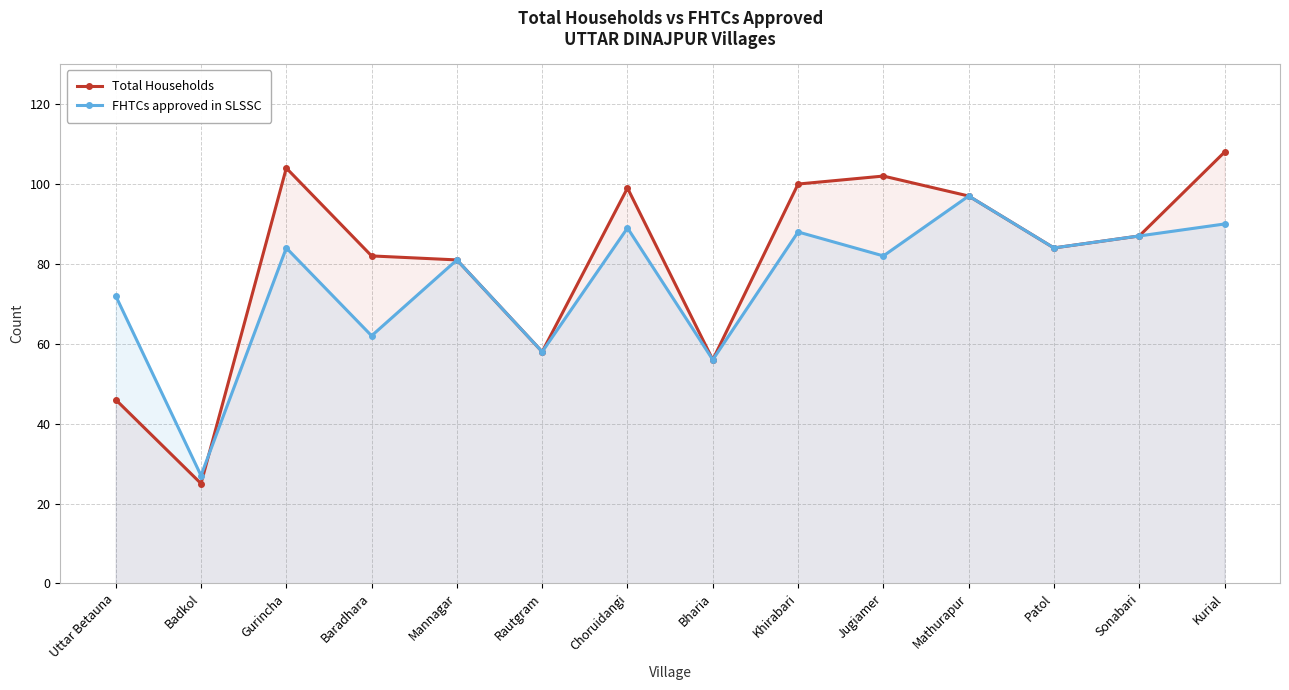

What is the label of the 5th point from the left?

Mannagar